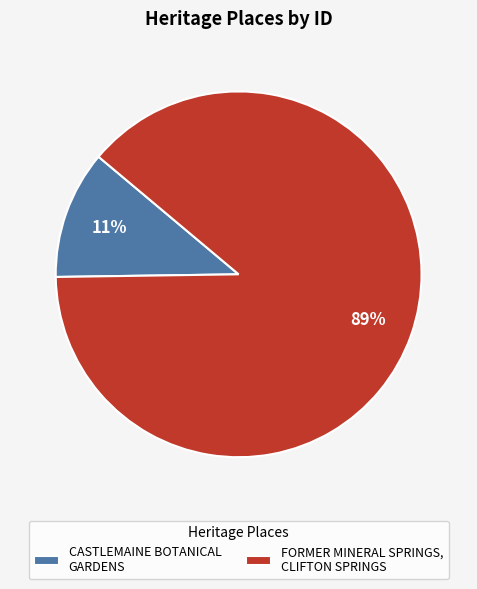

How many slices are in this pie chart?

2